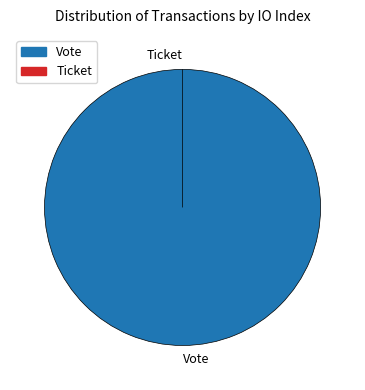

True or false: Vote accounts for 90% of the total.

False